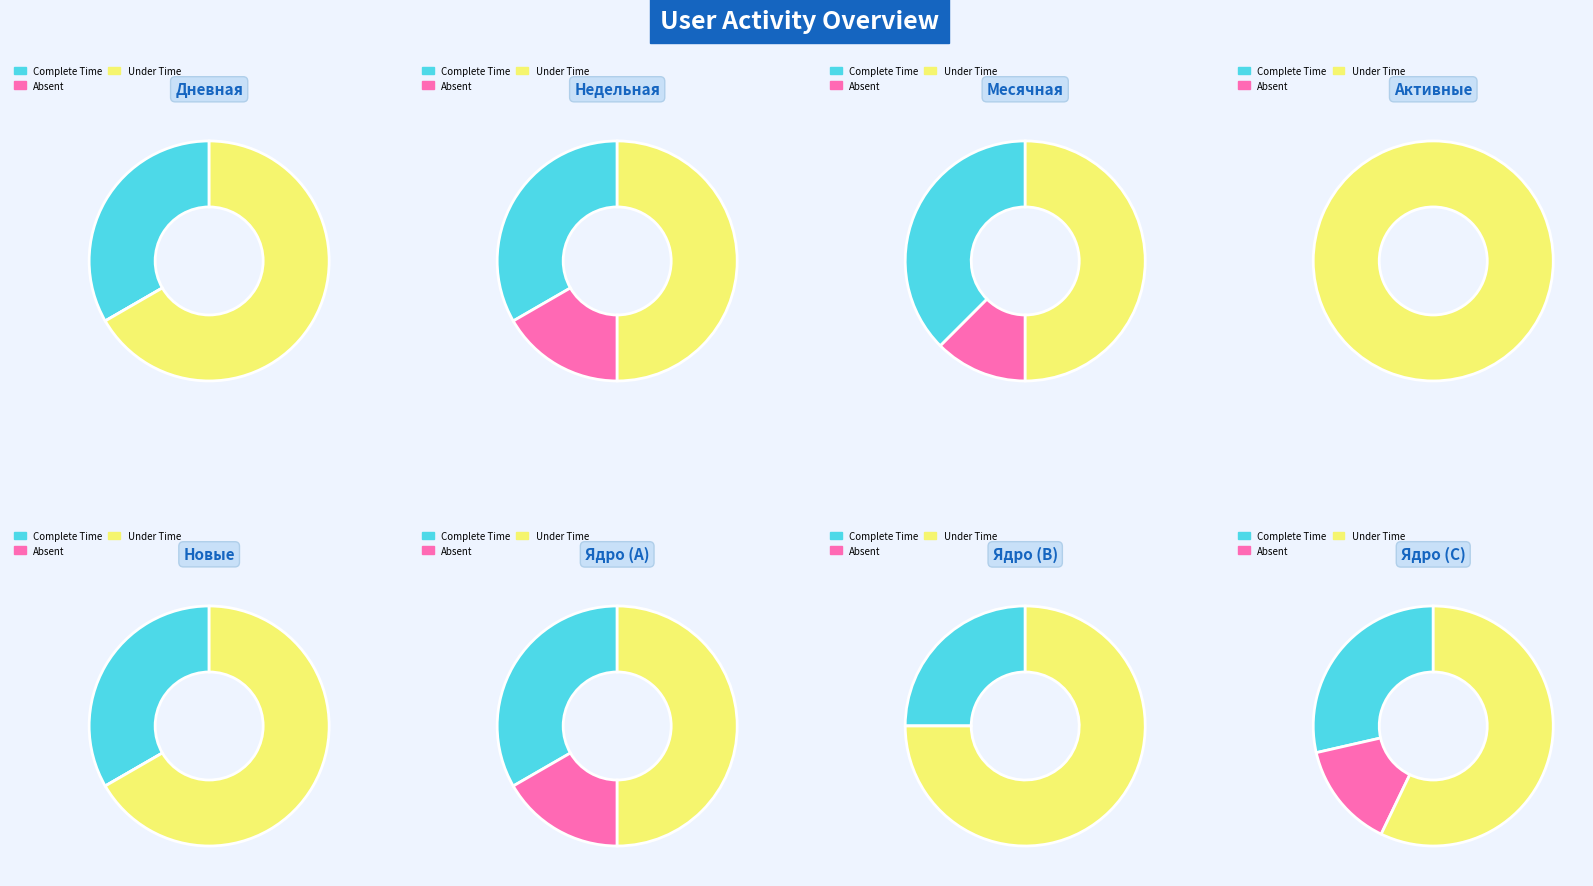

Which series has the largest range (max minus min)?

Дневная